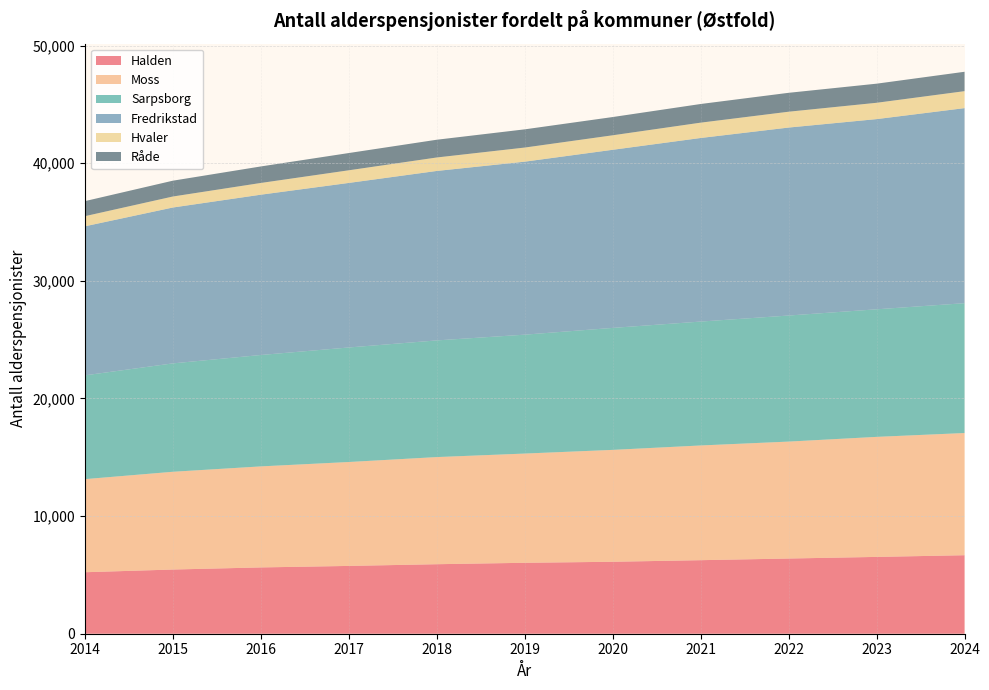

Reading left to right, list all the values displayed in this chart.

Halden: 2014=5227	2015=5457	2016=5636	2017=5764	2018=5909	2019=6030	2020=6117	2021=6252	2022=6393	2023=6530	2024=6674
Moss: 2014=7915	2015=8311	2016=8589	2017=8834	2018=9108	2019=9286	2020=9512	2021=9752	2022=9941	2023=10205	2024=10388
Sarpsborg: 2014=8824	2015=9215	2016=9471	2017=9737	2018=9919	2019=10108	2020=10370	2021=10533	2022=10717	2023=10845	2024=11039
Fredrikstad: 2014=12670	2015=13251	2016=13628	2017=13988	2018=14406	2019=14707	2020=15142	2021=15607	2022=15980	2023=16169	2024=16582
Hvaler: 2014=861	2015=935	2016=997	2017=1075	2018=1145	2019=1200	2020=1233	2021=1304	2022=1347	2023=1388	2024=1443
Råde: 2014=1279	2015=1345	2016=1404	2017=1467	2018=1509	2019=1548	2020=1551	2021=1586	2022=1607	2023=1624	2024=1648